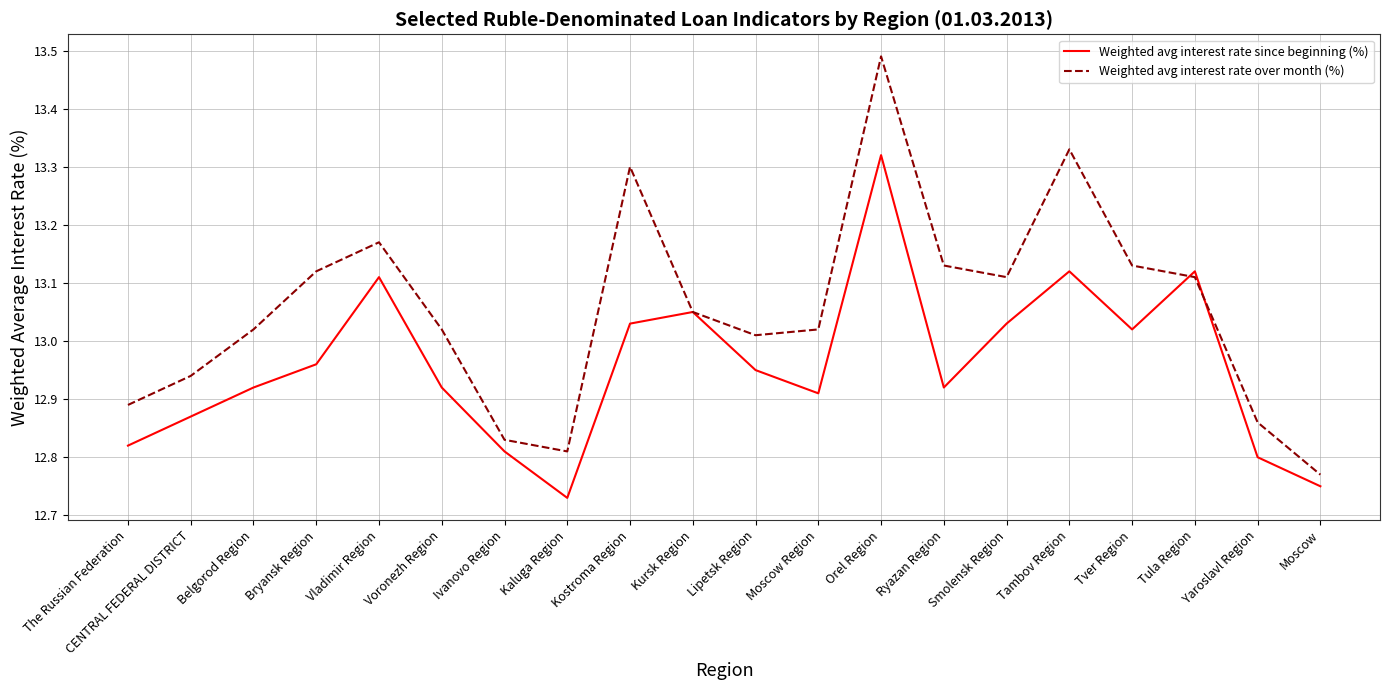

Which series changed the most between CENTRAL FEDERAL DISTRICT and Kaluga Region?

Weighted avg interest rate since beginning (%)